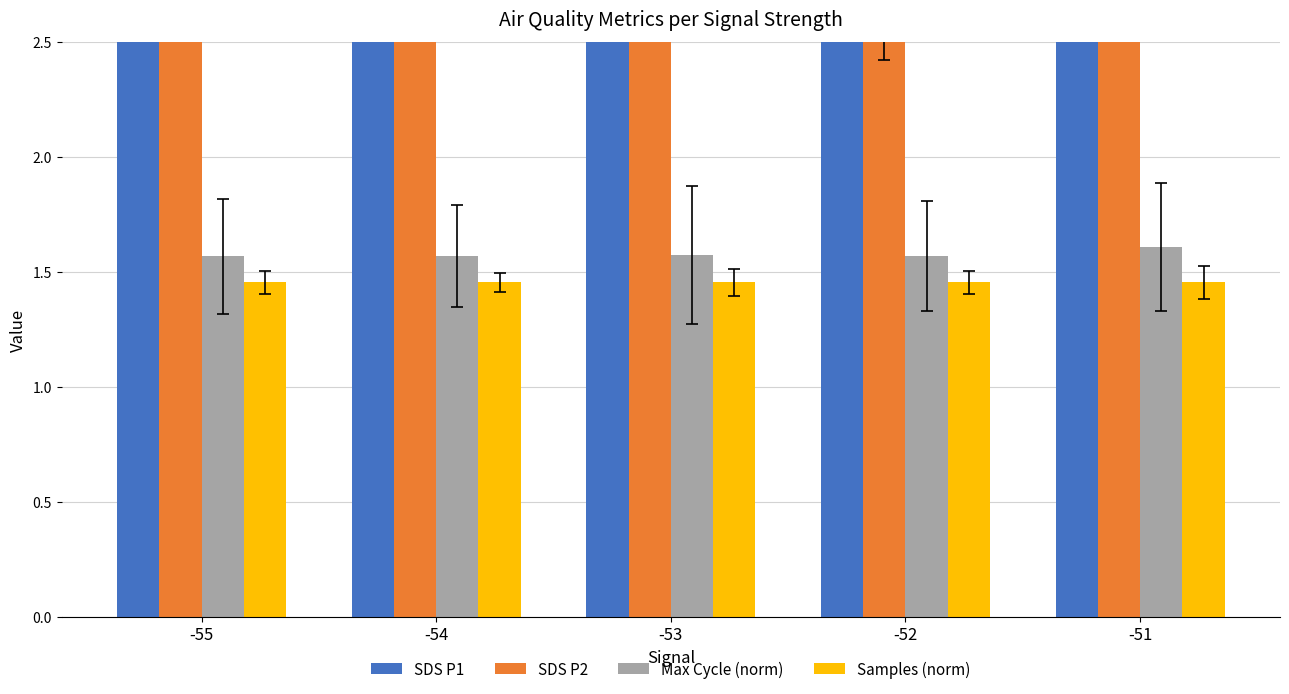

Where is SDS P2 nearest to the value 3?

-55